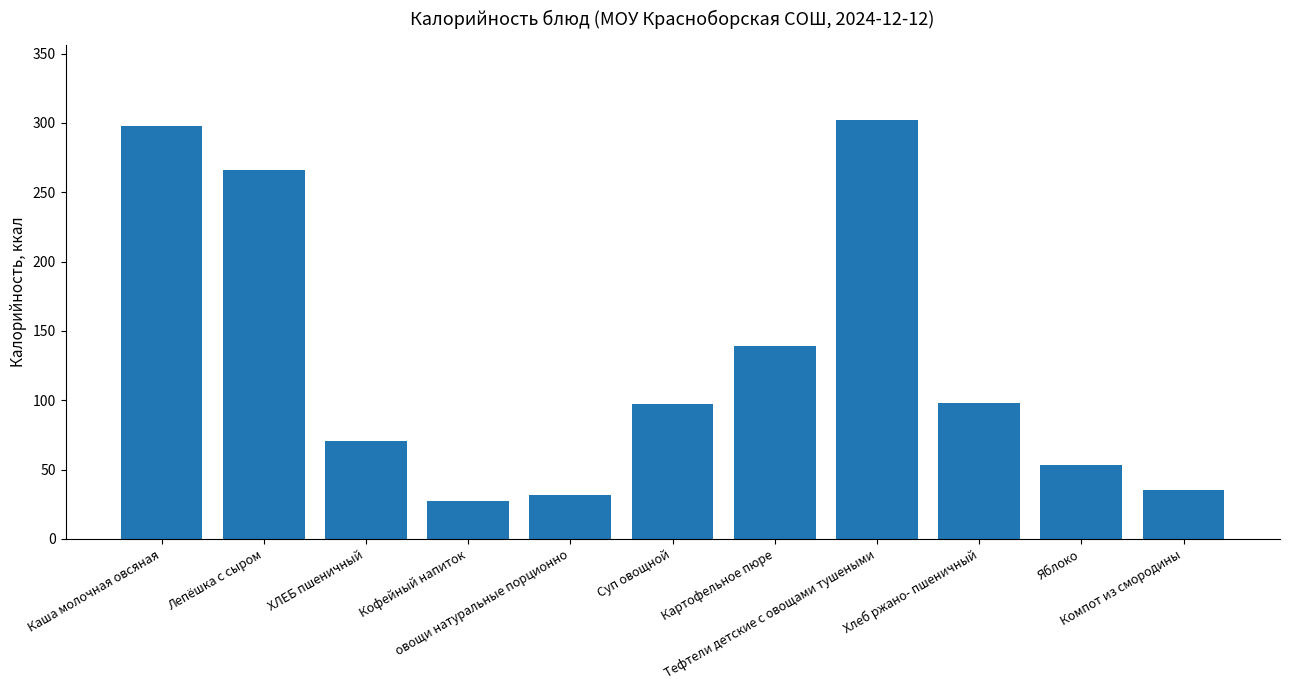

At which label is the value closest to 164?

Картофельное пюре